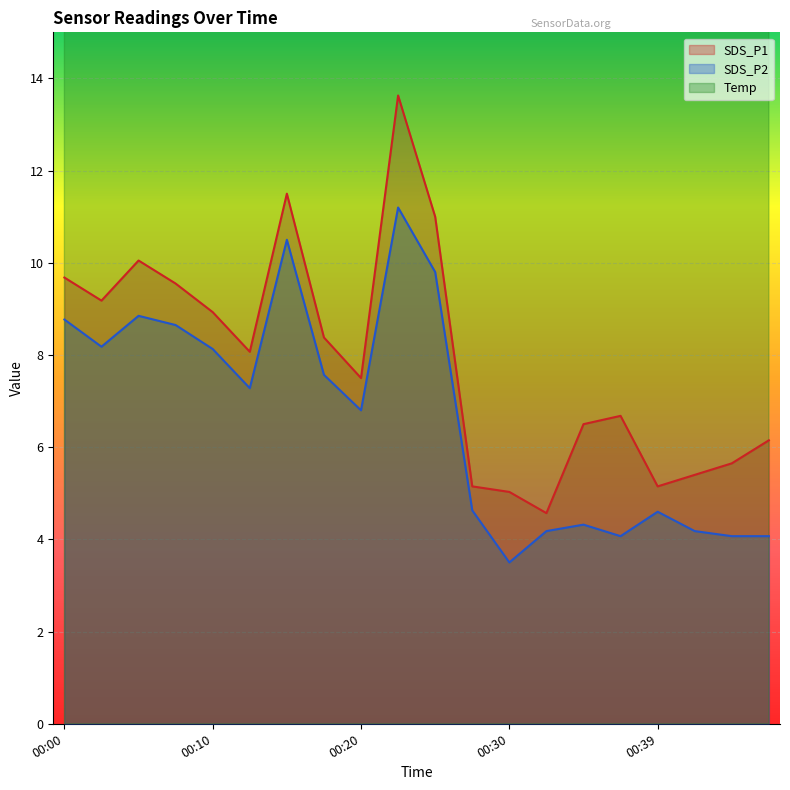

Reading left to right, transcribe all the data shown in this chart.

SDS_P1: 00:00=9.7	00:02=9.2	00:05=10.1	00:07=9.6	00:10=8.9	00:12=8.1	00:15=11.5	00:17=8.4	00:20=7.5	00:22=13.6	00:25=11.0	00:27=5.2	00:30=5.0	00:32=4.6	00:34=6.5	00:37=6.7	00:39=5.2	00:42=5.4	00:44=5.7	00:47=6.2
SDS_P2: 00:00=8.8	00:02=8.2	00:05=8.8	00:07=8.7	00:10=8.1	00:12=7.3	00:15=10.5	00:17=7.6	00:20=6.8	00:22=11.2	00:25=9.8	00:27=4.6	00:30=3.5	00:32=4.2	00:34=4.3	00:37=4.1	00:39=4.6	00:42=4.2	00:44=4.1	00:47=4.1
Temp: 00:00=20.8	00:02=21.0	00:05=21.3	00:07=21.5	00:10=21.7	00:12=21.8	00:15=22.1	00:17=22.2	00:20=22.4	00:22=22.6	00:25=22.7	00:27=22.6	00:30=22.5	00:32=22.5	00:34=22.3	00:37=22.4	00:39=22.3	00:42=22.3	00:44=22.6	00:47=22.6